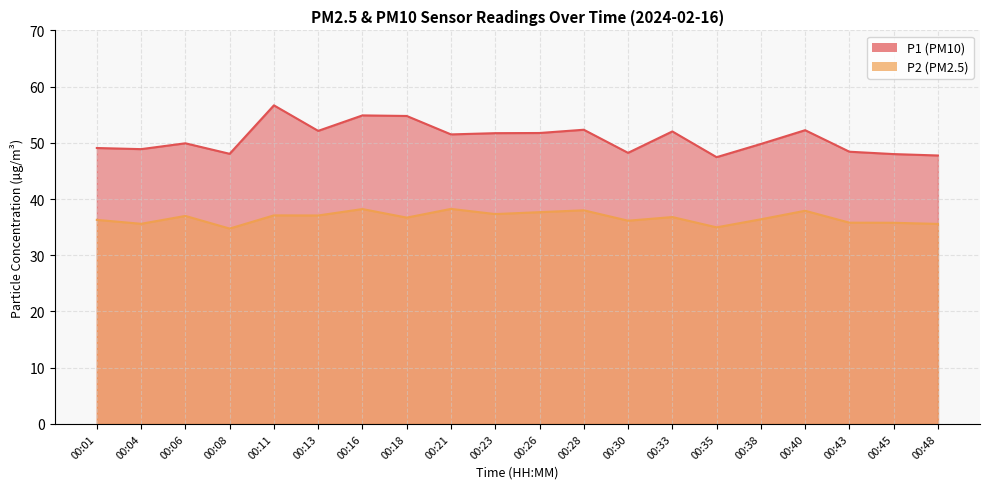

What is the maximum value shown in the chart?

56.7